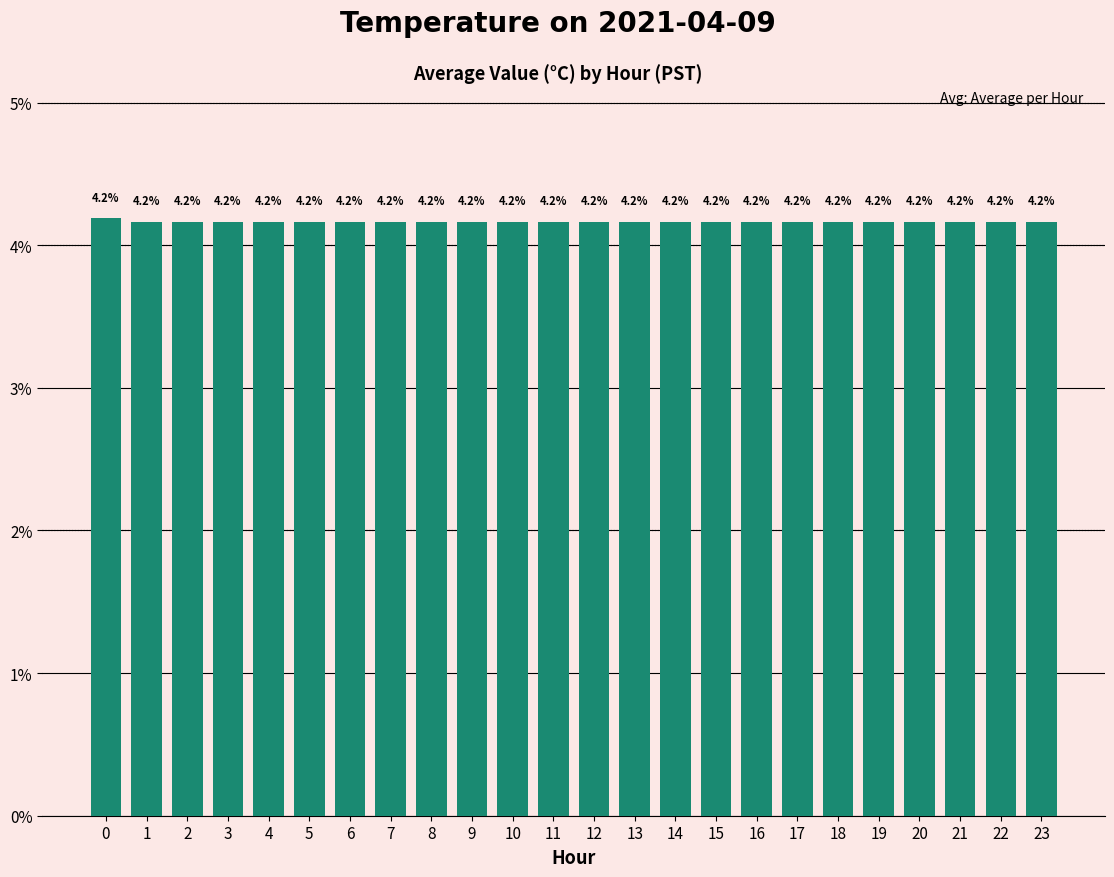

How many distinct data groups are displayed?

1